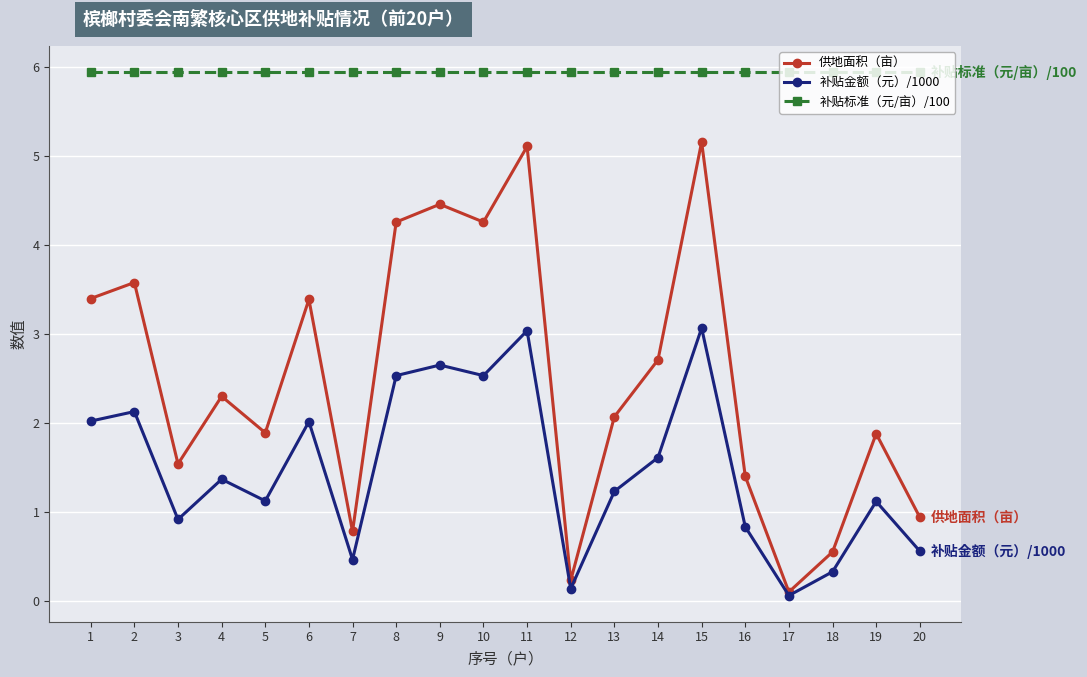

Does the chart have visible grid lines?

Yes